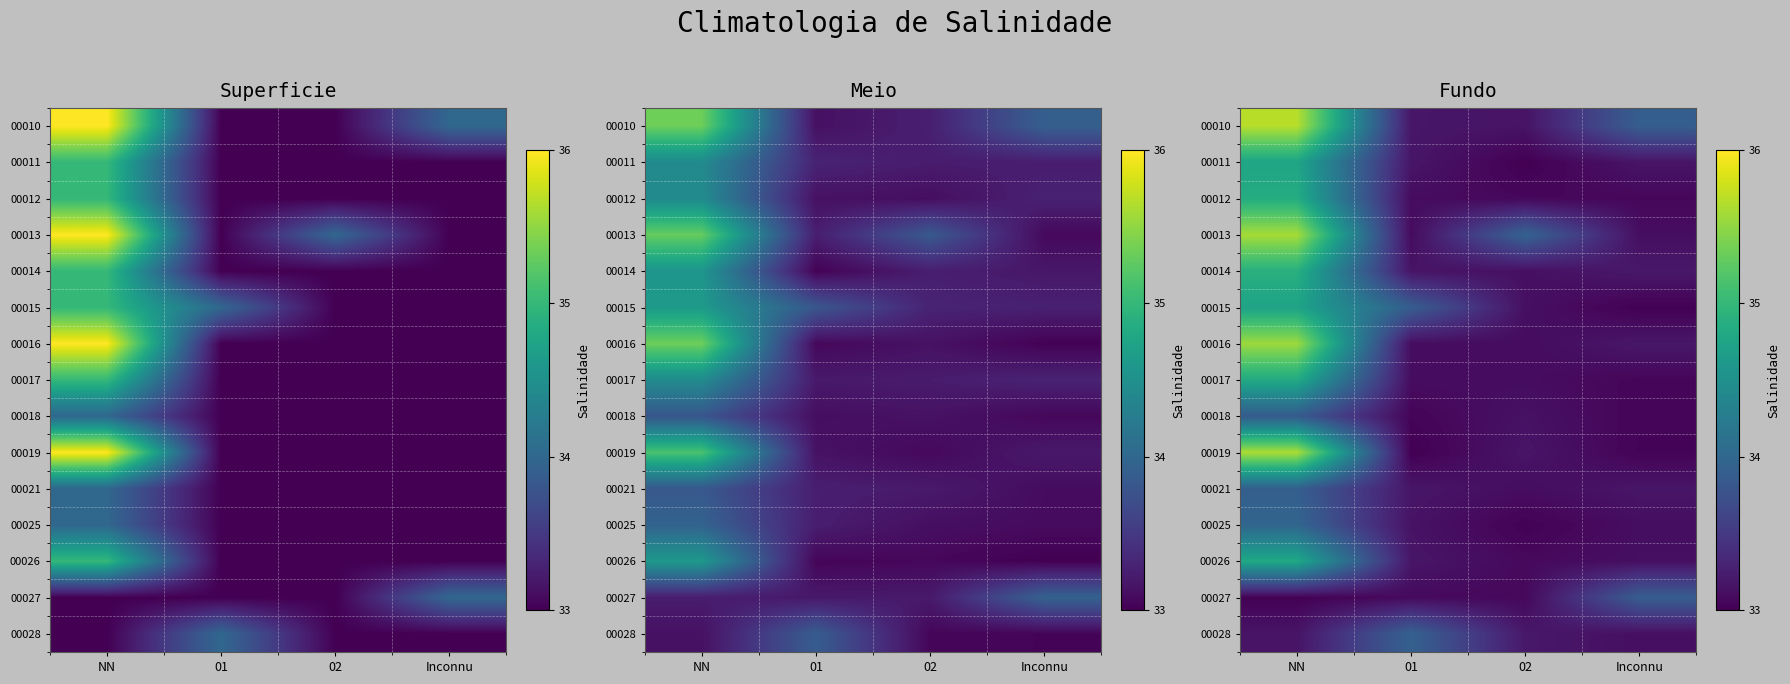

Count the number of categories in the chart.

4